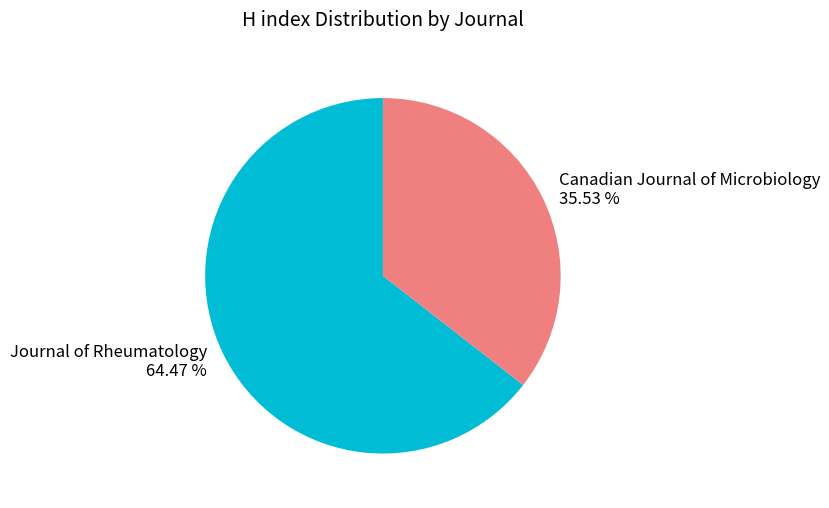

Is there a majority slice in this chart?

Yes